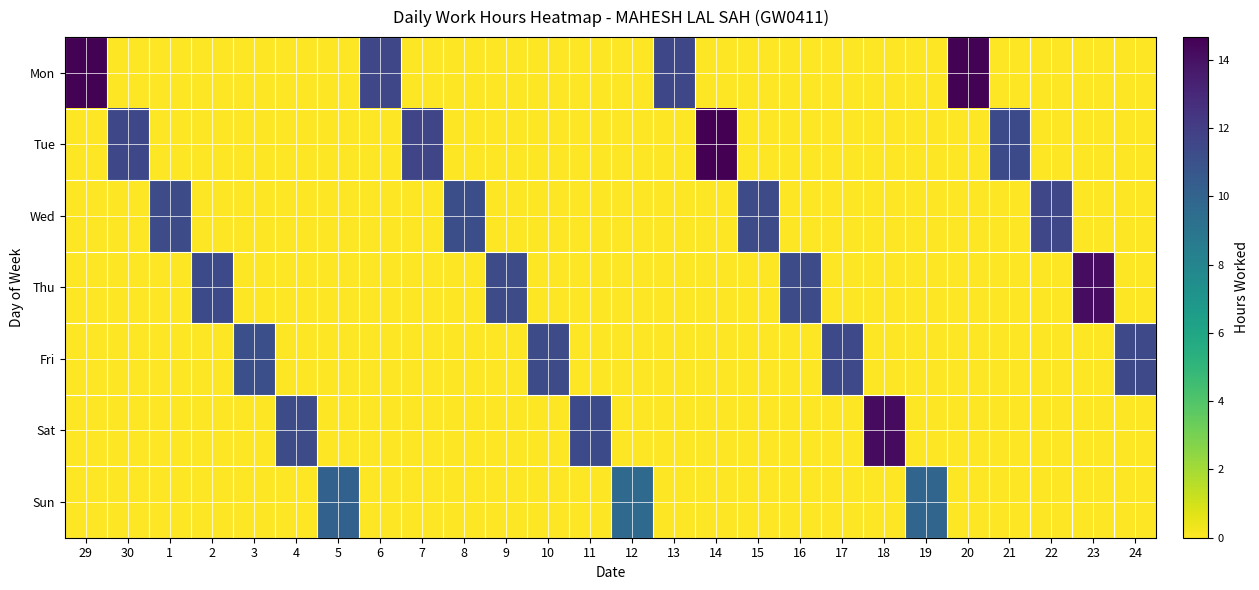

At how many categories does at least one series exceed 8?

26